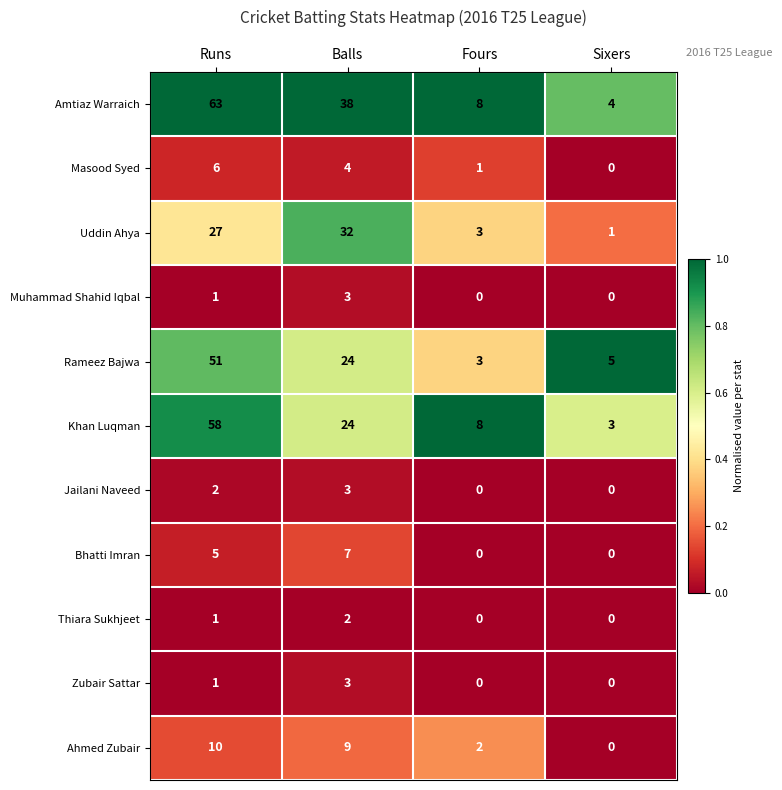

How many categories are shown in the chart?

4